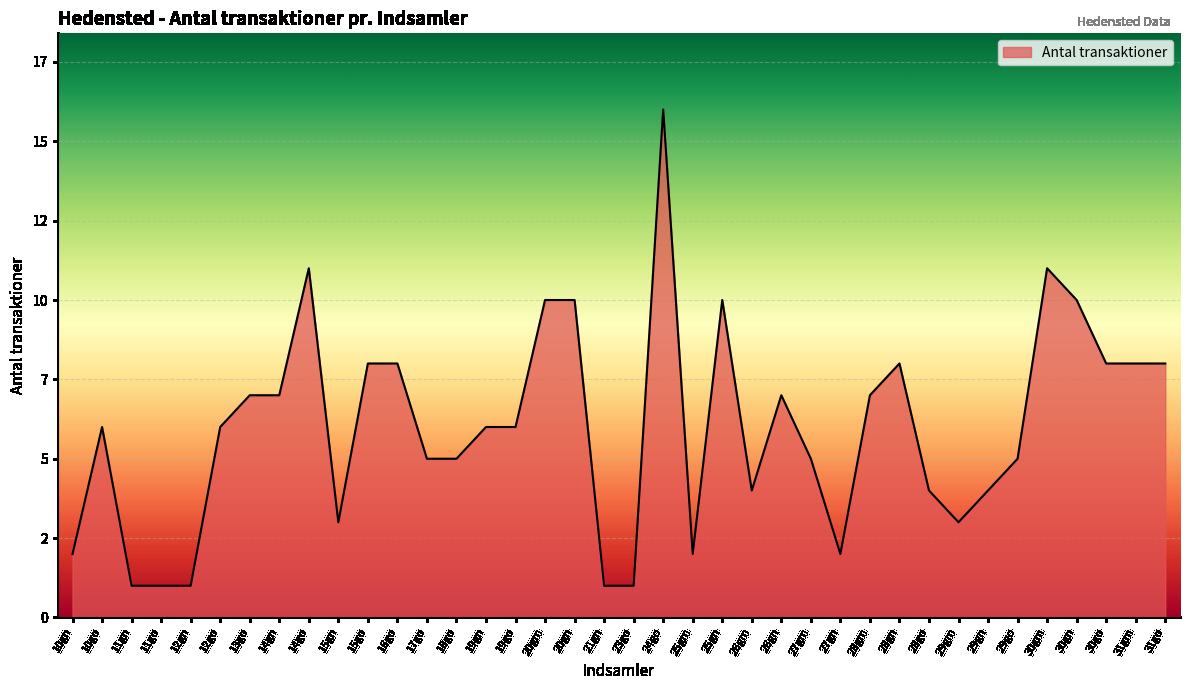

The value at 21gn is 0. True or false?

False